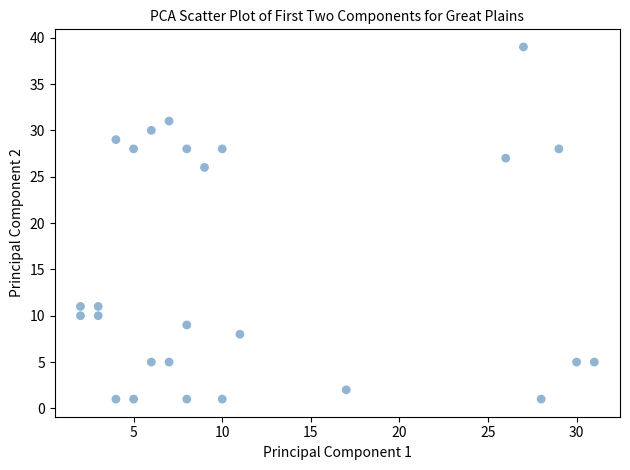

What is the range of Y values (max minus min)?

38